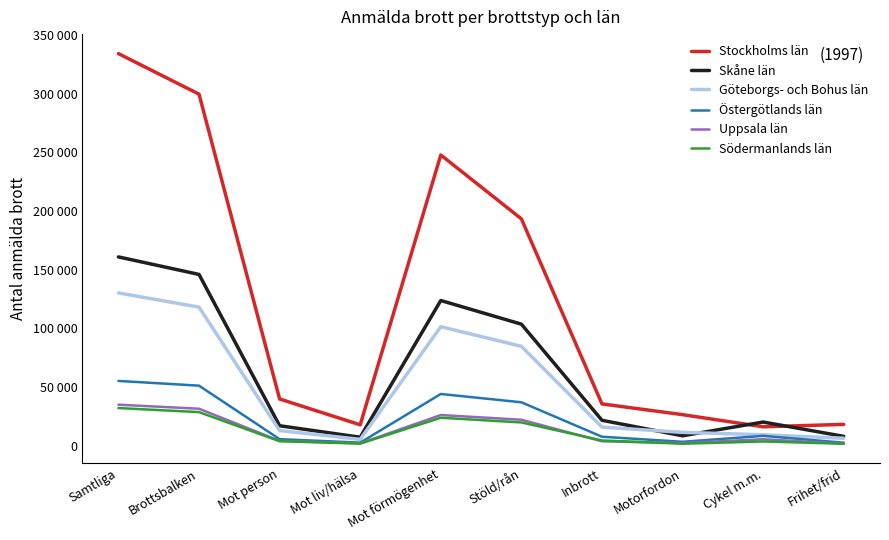

How many data points in Östergötlands län are less than 8315?

5